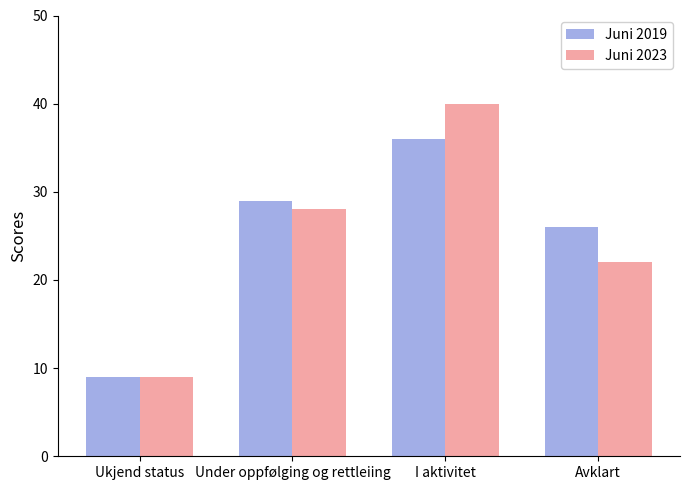

Reading left to right, what are all the values shown in this chart?

Juni 2019: Ukjend status=9	Under oppfølging og rettleiing=29	I aktivitet=36	Avklart=26
Juni 2023: Ukjend status=9	Under oppfølging og rettleiing=28	I aktivitet=40	Avklart=22